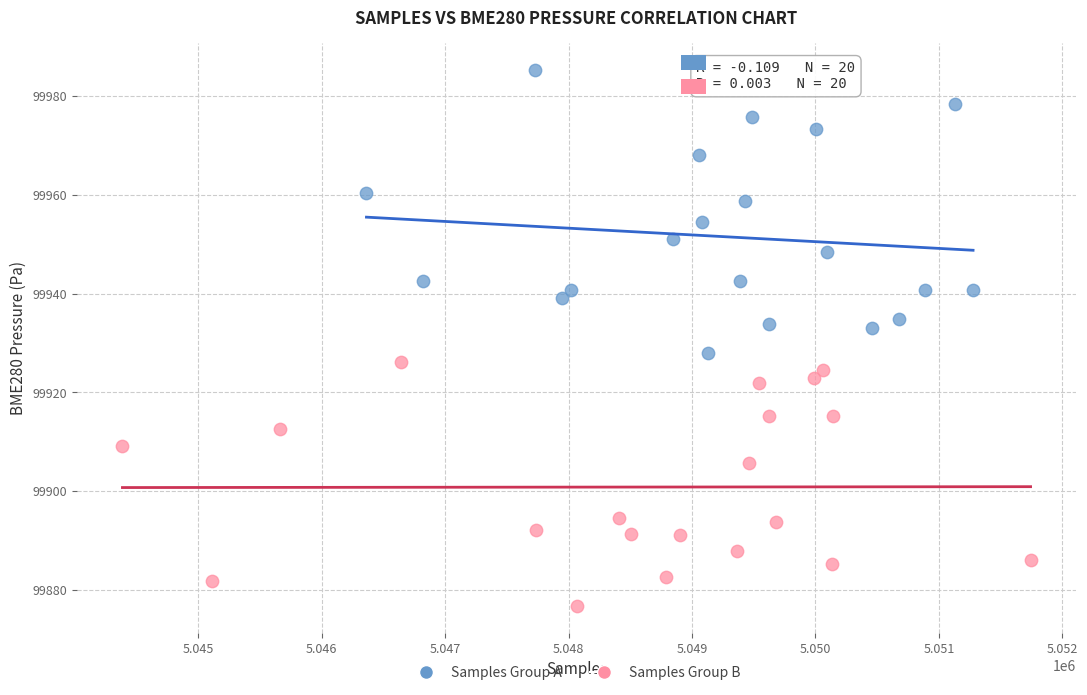

Which series has the widest spread of Y values?

Samples Group A